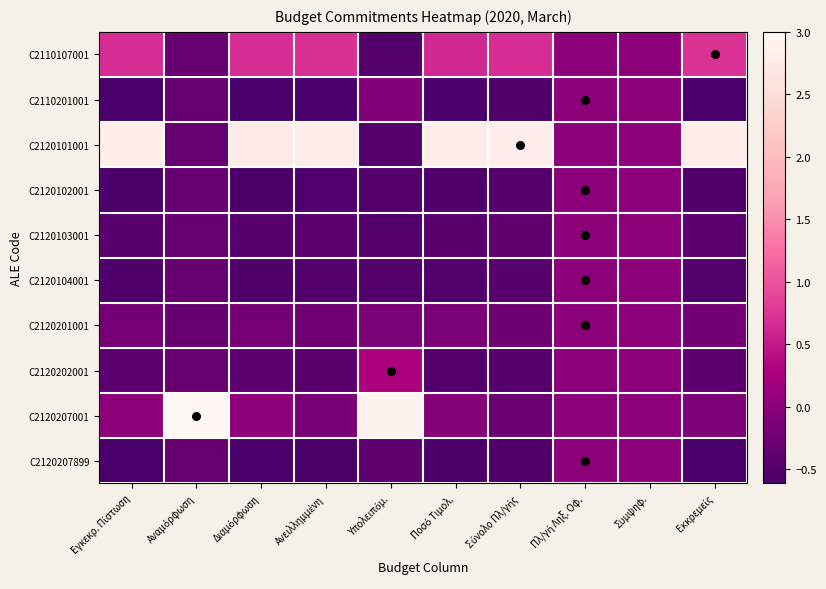

Reading left to right, transcribe all the data shown in this chart.

C2110107001: Εγκεκρ. Πίστωση=0.7	Αναμόρφωση=-0.3	Διαμόρφωση=0.7	Ανειλλημμένη=0.7	Υπολειπόμ.=-0.5	Ποσό Τιμολ.=0.6	Σύνολο Πλ/γής=0.7	Πλ/γή Ληξ. Οφ.=0.0	Συμψηφ.=0.0	Εκκρεμείς=0.7
C2110201001: Εγκεκρ. Πίστωση=-0.6	Αναμόρφωση=-0.3	Διαμόρφωση=-0.6	Ανειλλημμένη=-0.6	Υπολειπόμ.=-0.1	Ποσό Τιμολ.=-0.6	Σύνολο Πλ/γής=-0.6	Πλ/γή Ληξ. Οφ.=0.0	Συμψηφ.=0.0	Εκκρεμείς=-0.6
C2120101001: Εγκεκρ. Πίστωση=2.8	Αναμόρφωση=-0.3	Διαμόρφωση=2.8	Ανειλλημμένη=2.8	Υπολειπόμ.=-0.5	Ποσό Τιμολ.=2.8	Σύνολο Πλ/γής=2.8	Πλ/γή Ληξ. Οφ.=0.0	Συμψηφ.=0.0	Εκκρεμείς=2.8
C2120102001: Εγκεκρ. Πίστωση=-0.6	Αναμόρφωση=-0.3	Διαμόρφωση=-0.6	Ανειλλημμένη=-0.5	Υπολειπόμ.=-0.5	Ποσό Τιμολ.=-0.5	Σύνολο Πλ/γής=-0.5	Πλ/γή Ληξ. Οφ.=0.0	Συμψηφ.=0.0	Εκκρεμείς=-0.6
C2120103001: Εγκεκρ. Πίστωση=-0.5	Αναμόρφωση=-0.3	Διαμόρφωση=-0.5	Ανειλλημμένη=-0.4	Υπολειπόμ.=-0.5	Ποσό Τιμολ.=-0.5	Σύνολο Πλ/γής=-0.4	Πλ/γή Ληξ. Οφ.=0.0	Συμψηφ.=0.0	Εκκρεμείς=-0.4
C2120104001: Εγκεκρ. Πίστωση=-0.6	Αναμόρφωση=-0.3	Διαμόρφωση=-0.6	Ανειλλημμένη=-0.5	Υπολειπόμ.=-0.5	Ποσό Τιμολ.=-0.5	Σύνολο Πλ/γής=-0.5	Πλ/γή Ληξ. Οφ.=0.0	Συμψηφ.=0.0	Εκκρεμείς=-0.5
C2120201001: Εγκεκρ. Πίστωση=-0.2	Αναμόρφωση=-0.3	Διαμόρφωση=-0.2	Ανειλλημμένη=-0.2	Υπολειπόμ.=-0.1	Ποσό Τιμολ.=-0.1	Σύνολο Πλ/γής=-0.2	Πλ/γή Ληξ. Οφ.=0.0	Συμψηφ.=0.0	Εκκρεμείς=-0.2
C2120202001: Εγκεκρ. Πίστωση=-0.4	Αναμόρφωση=-0.3	Διαμόρφωση=-0.4	Ανειλλημμένη=-0.5	Υπολειπόμ.=0.3	Ποσό Τιμολ.=-0.5	Σύνολο Πλ/γής=-0.5	Πλ/γή Ληξ. Οφ.=0.0	Συμψηφ.=0.0	Εκκρεμείς=-0.4
C2120207001: Εγκεκρ. Πίστωση=0.0	Αναμόρφωση=3.0	Διαμόρφωση=0.0	Ανειλλημμένη=-0.2	Υπολειπόμ.=2.9	Ποσό Τιμολ.=-0.1	Σύνολο Πλ/γής=-0.3	Πλ/γή Ληξ. Οφ.=0.0	Συμψηφ.=0.0	Εκκρεμείς=-0.1
C2120207899: Εγκεκρ. Πίστωση=-0.6	Αναμόρφωση=-0.3	Διαμόρφωση=-0.6	Ανειλλημμένη=-0.6	Υπολειπόμ.=-0.4	Ποσό Τιμολ.=-0.6	Σύνολο Πλ/γής=-0.5	Πλ/γή Ληξ. Οφ.=0.0	Συμψηφ.=0.0	Εκκρεμείς=-0.6